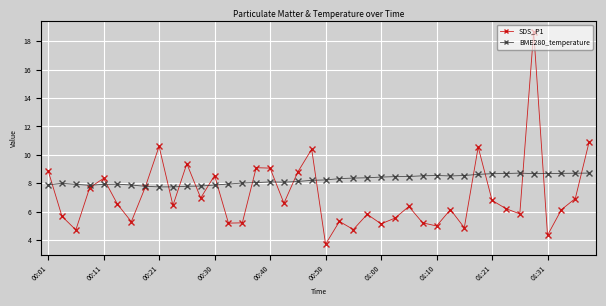

What is the value of the SDS_P1 point at the 39th from the left?

6.9